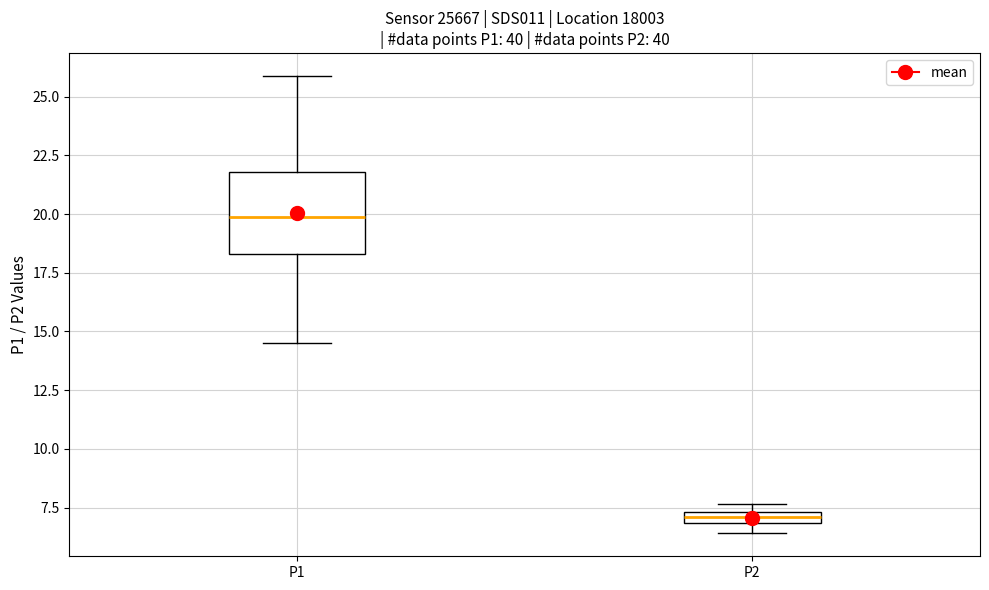

Where is the upper edge of the box for P1 on the y-axis? The values are not printed on the chart, so give them approximately, as read against the axis.

22.0